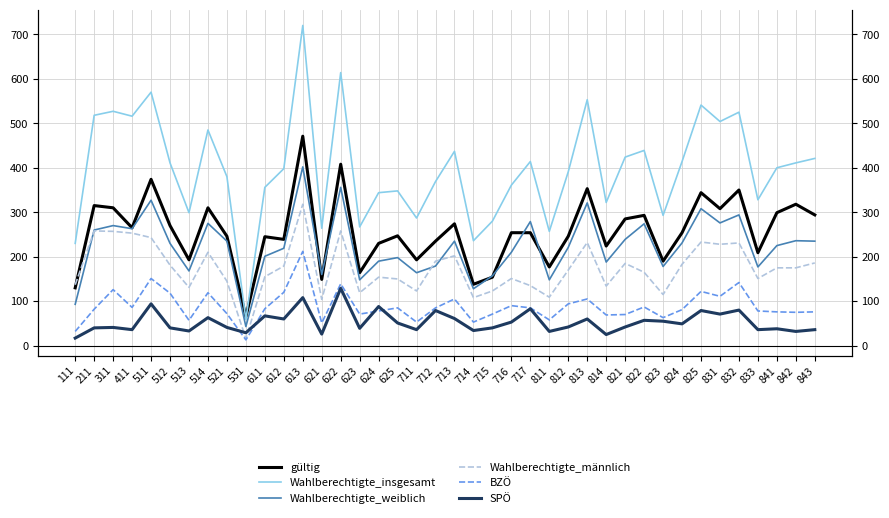

How many interior local valleys does the Wahlberechtigte_insgesamt series have?

12